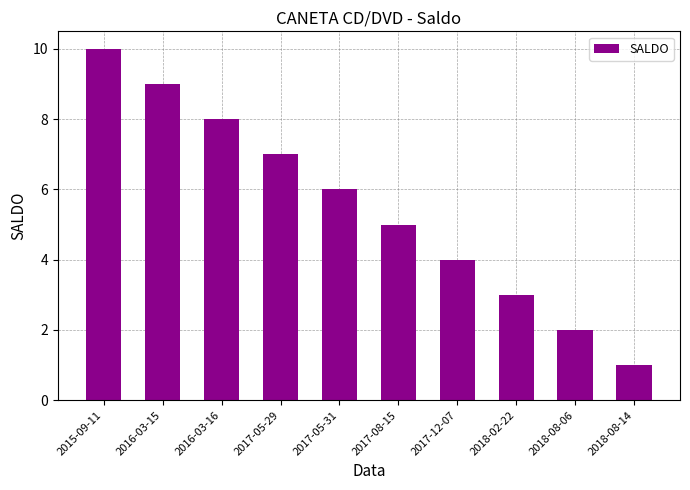

What position from the left is 2015-09-11?

1